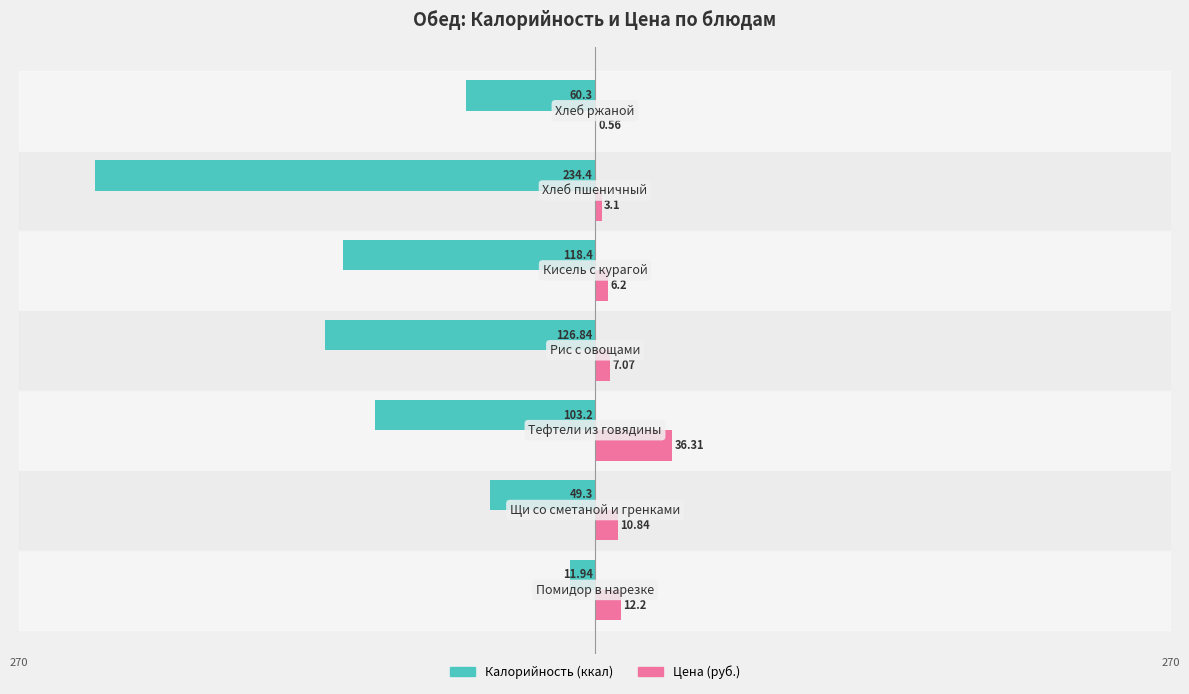

What are all the series names shown in the legend?

Калорийность (ккал), Цена (руб.)